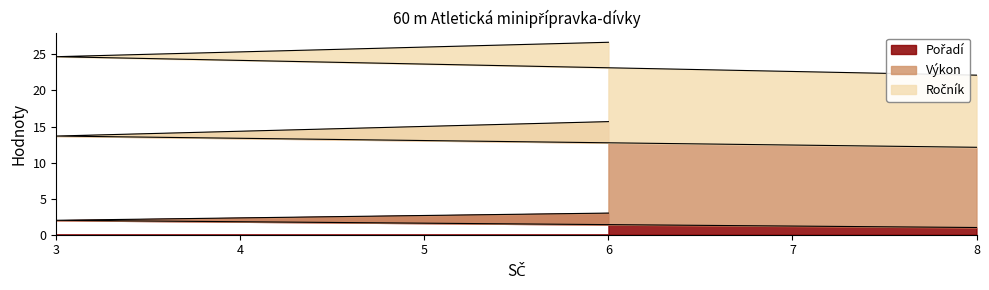

What is the total value across all series at 8?

22.1